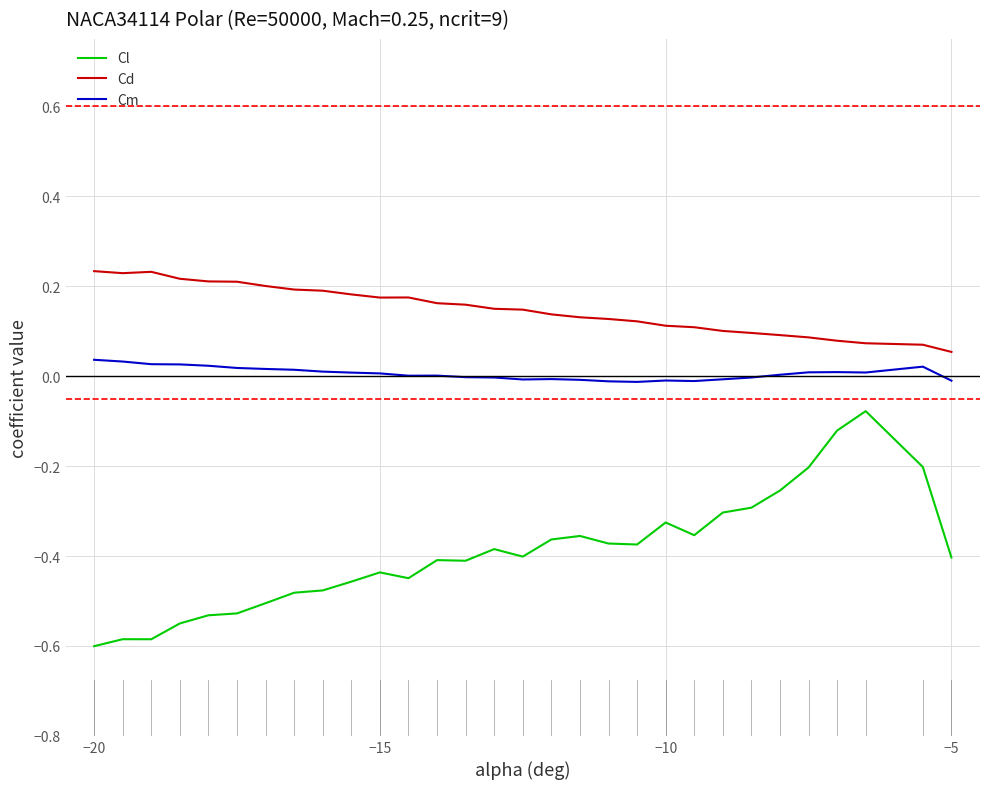

How many series are shown in this chart?

3